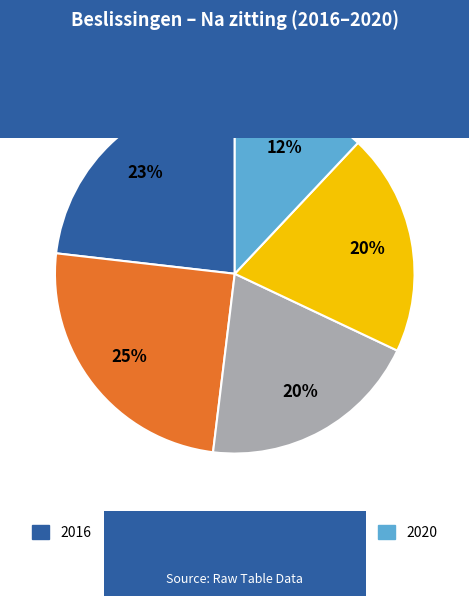

Between 2019 and 2017, which is larger?

2017